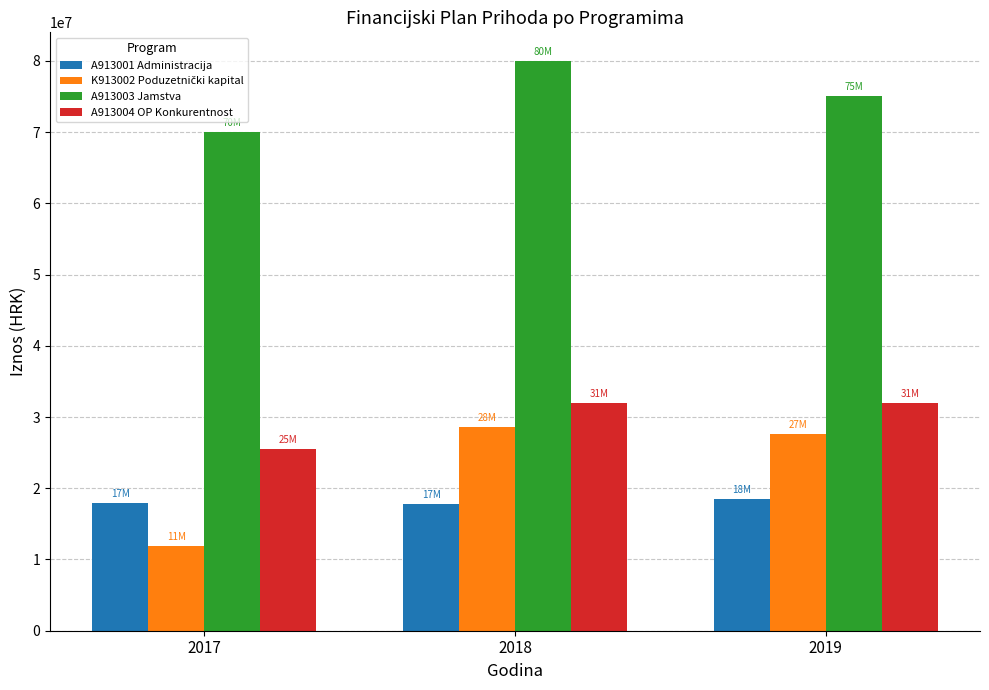

What is the difference between the highest and lowest values at 2017?

58125000